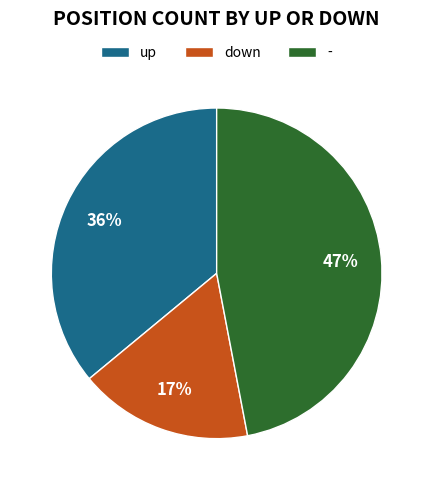

Which slice is the largest?

-